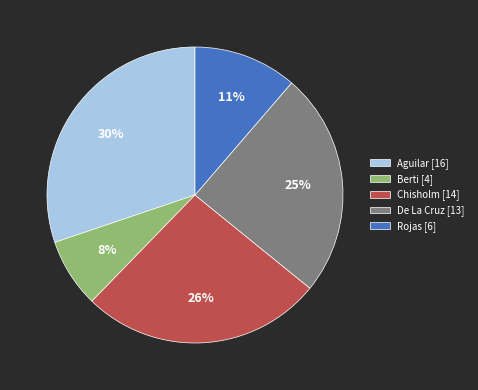

What is the ratio of the value at Aguilar [16] to the value at Rojas [6]?

2.7